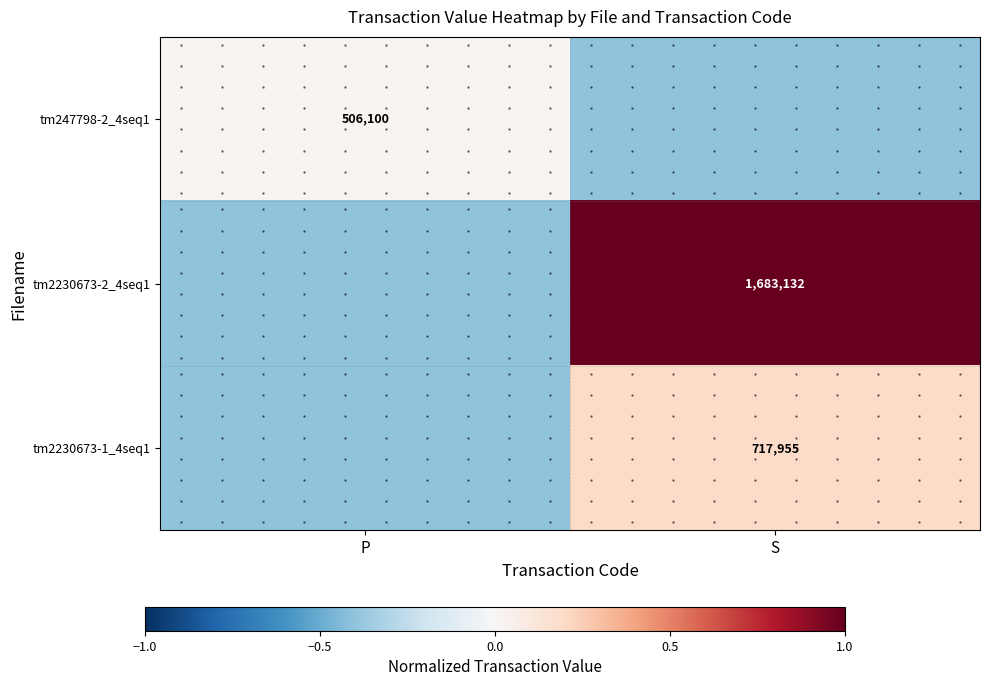

At how many categories does at least one series exceed 0?

2